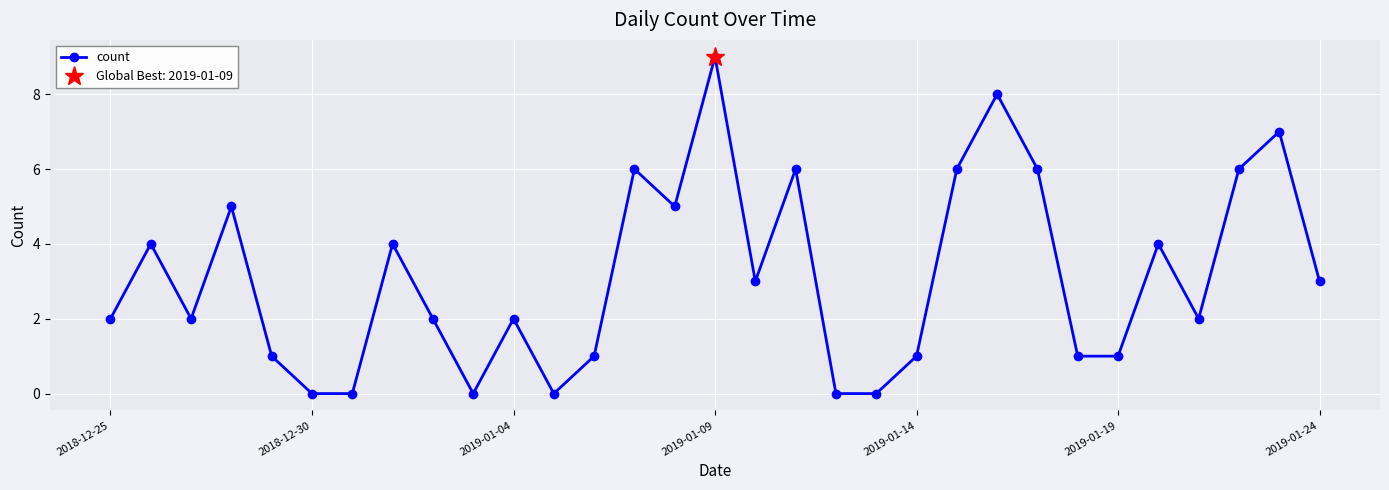

How many interior local peaks does the count series have?

10